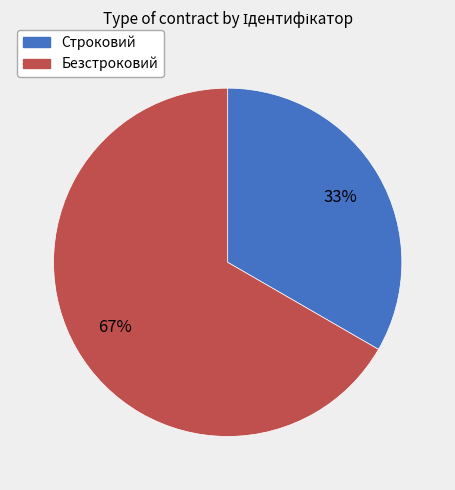

To the nearest percent, what is the combined percentage of Безстроковий and Строковий?

100%